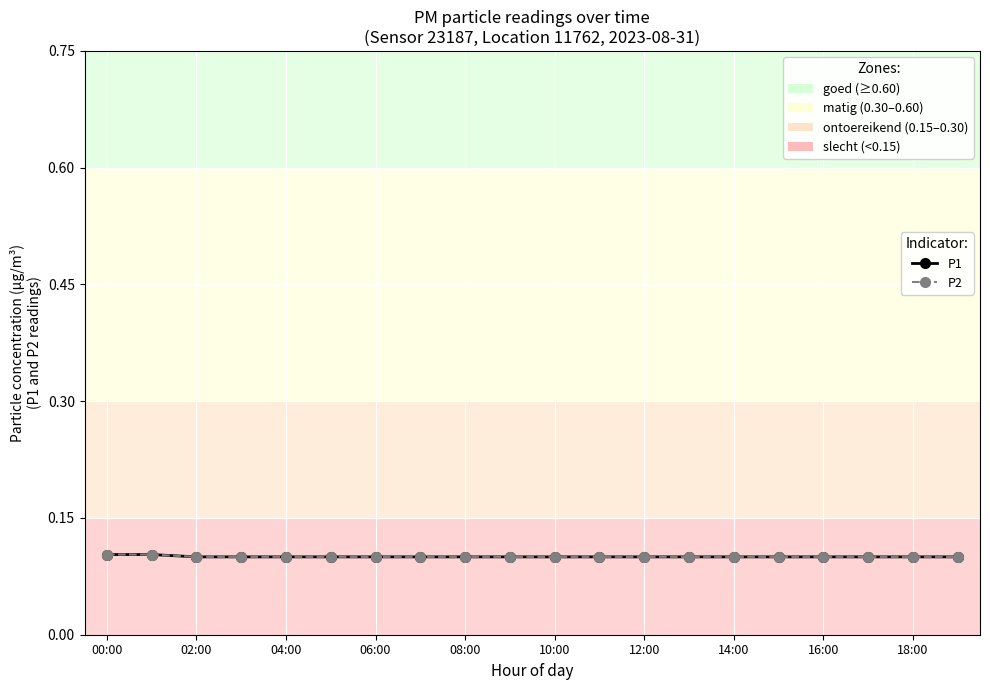

How many lines are shown in the chart?

2